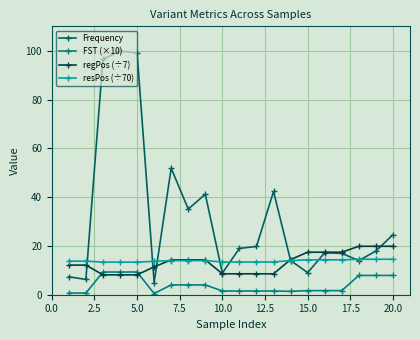

Which series has the widest spread of values?

Frequency